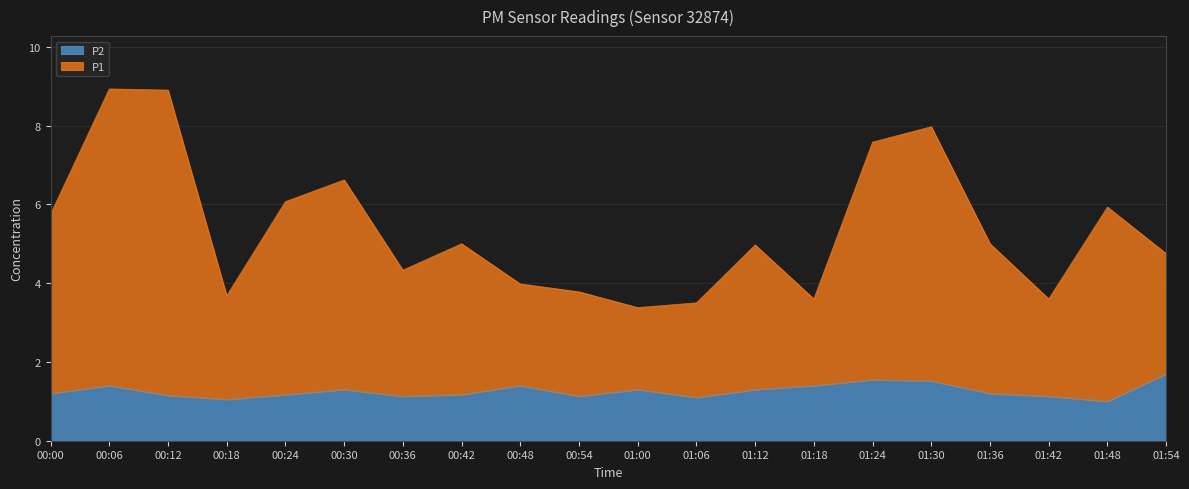

True or false: P2 and P1 intersect in this chart.

False